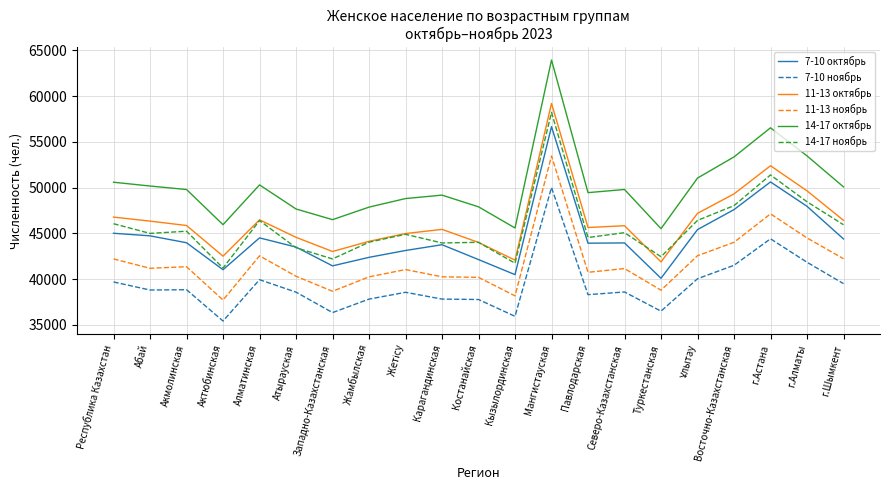

What is the difference between the second highest and second lowest values in the 11-13 ноябрь series?

8960